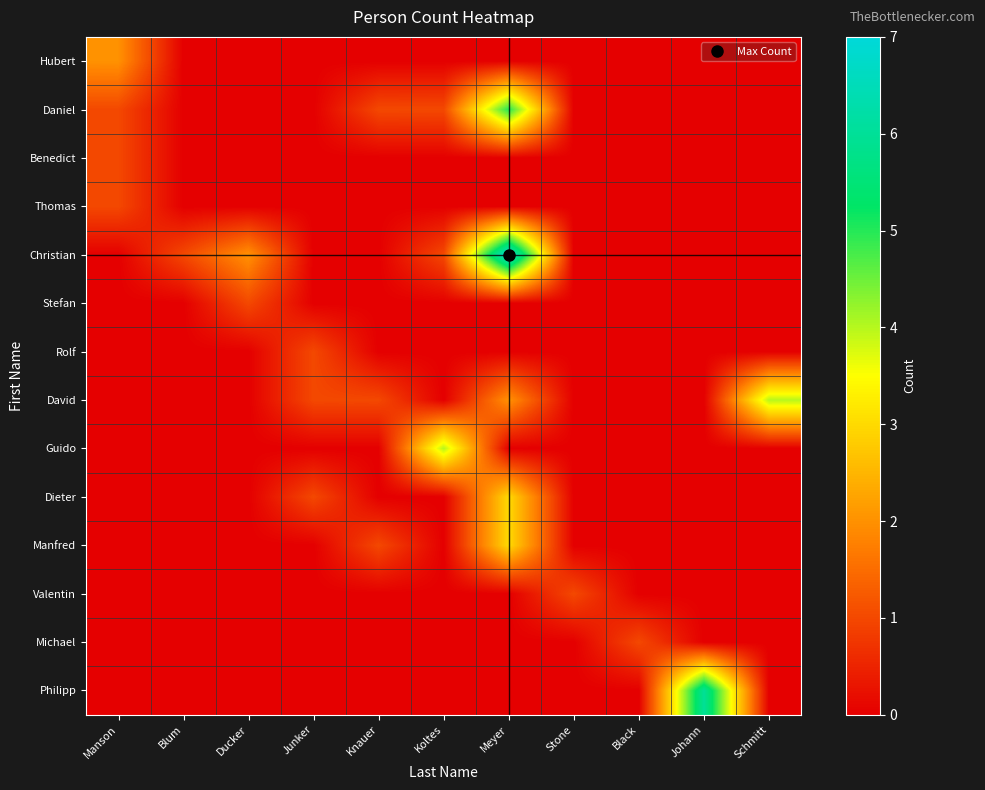

Between Koltes and Junker, which is larger?

Koltes